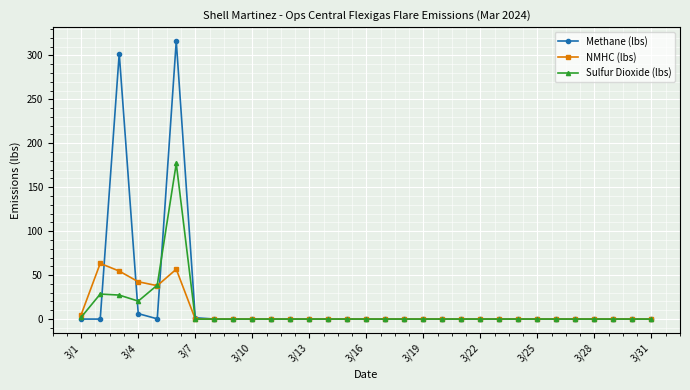

Which series has the largest range (max minus min)?

Methane (lbs)